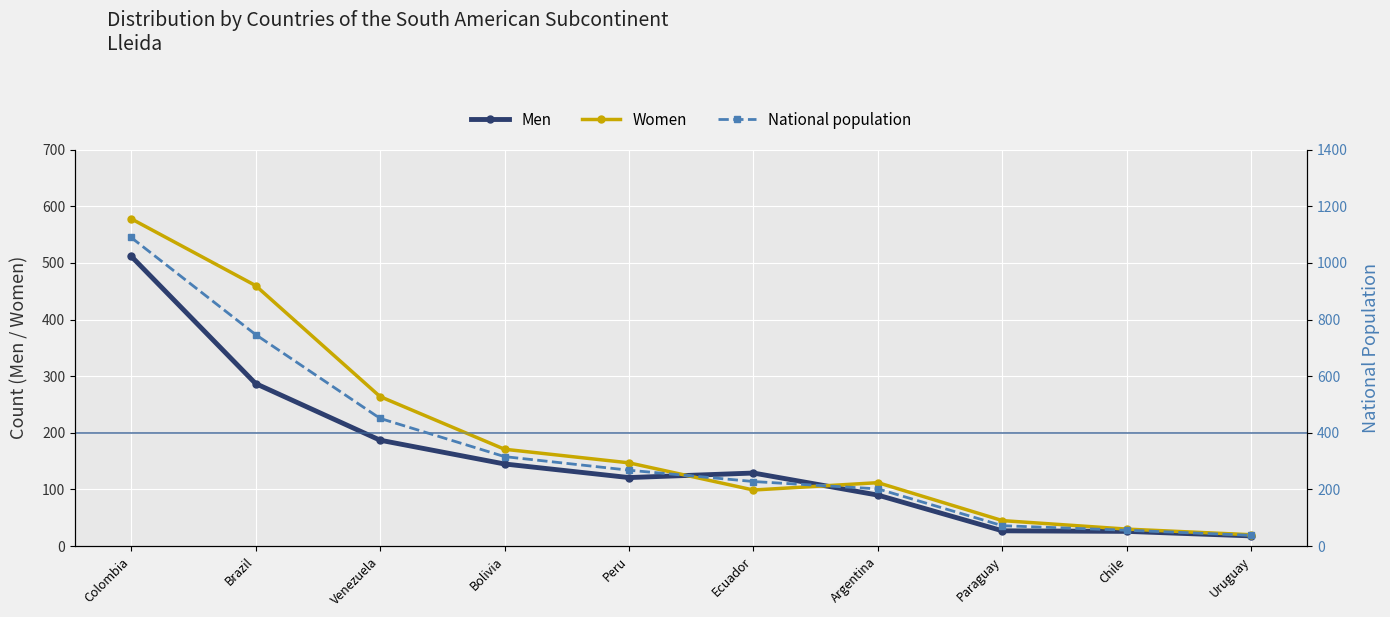

Reading left to right, what are all the values shown in this chart?

Men: Colombia=512	Brazil=287	Venezuela=187	Bolivia=145	Peru=121	Ecuador=129	Argentina=90	Paraguay=27	Chile=26	Uruguay=18
Women: Colombia=578	Brazil=460	Venezuela=264	Bolivia=171	Peru=147	Ecuador=99	Argentina=112	Paraguay=45	Chile=30	Uruguay=20
National population: Colombia=1090	Brazil=747	Venezuela=451	Bolivia=316	Peru=268	Ecuador=228	Argentina=202	Paraguay=72	Chile=56	Uruguay=38